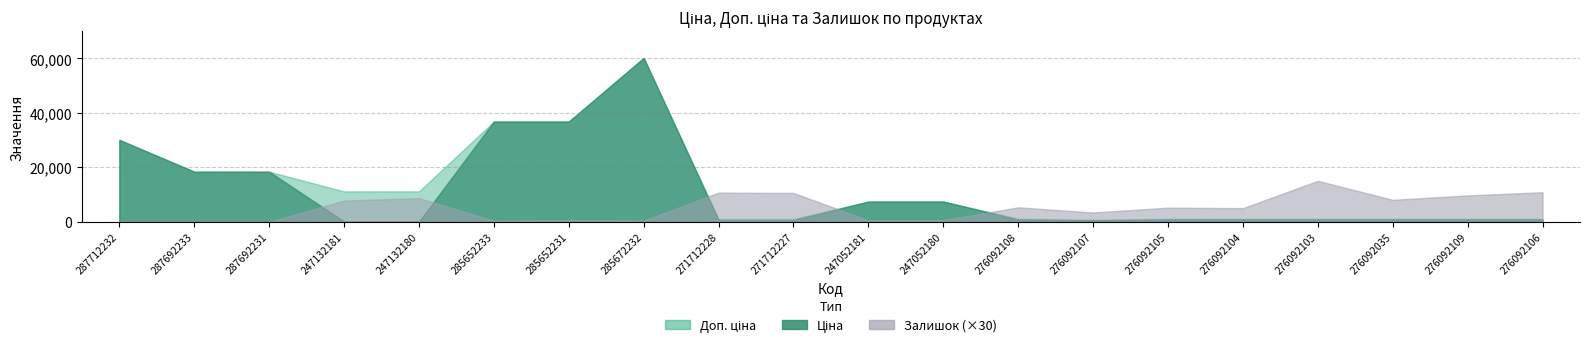

At how many categories does at least one series exceed 60172?

1